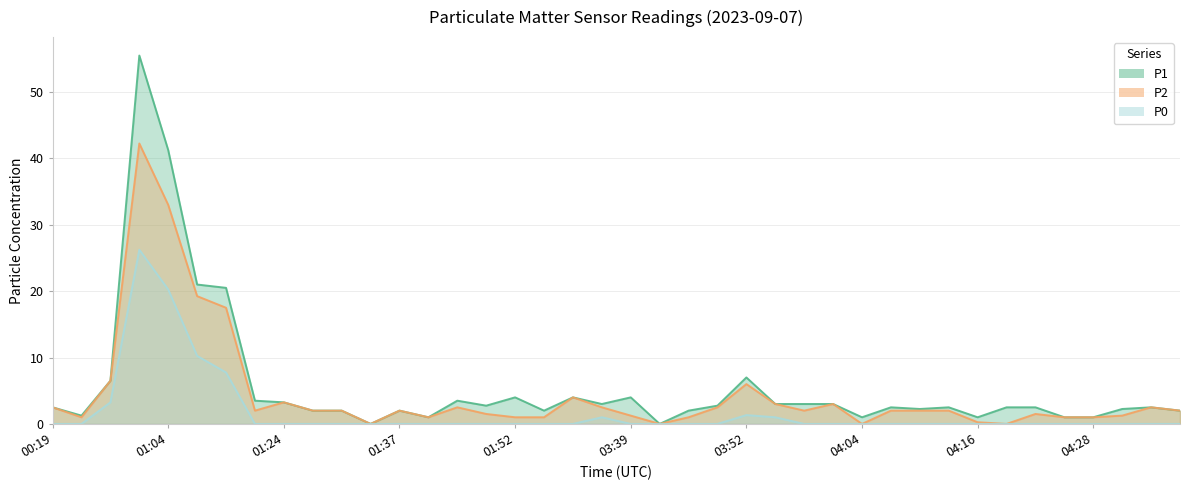

What is the difference between the maximum and minimum values in the P0 series?

26.2